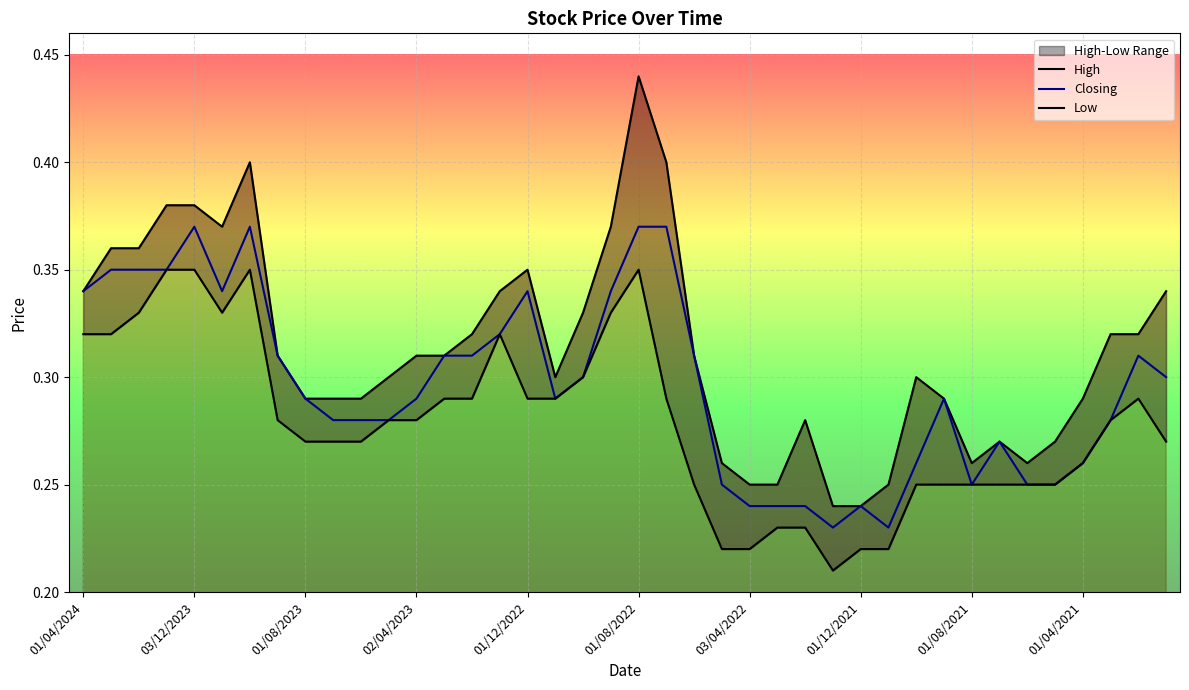

Is it true that Closing equals 0.1 at 03/04/2022?

False